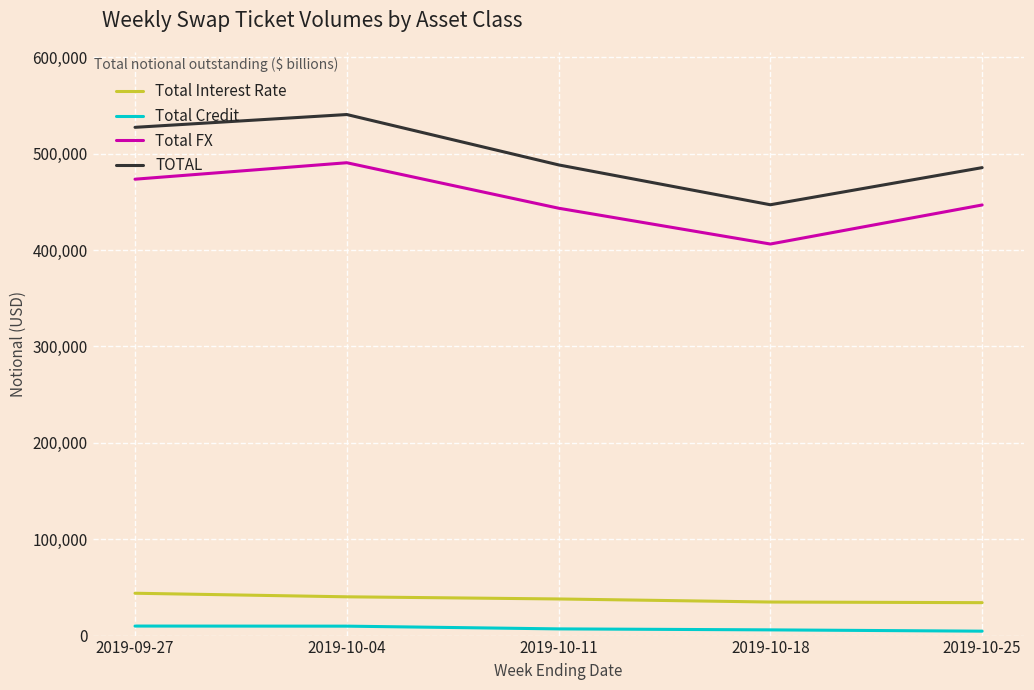

What is the difference between the second highest and minimum values in the TOTAL series?

80326